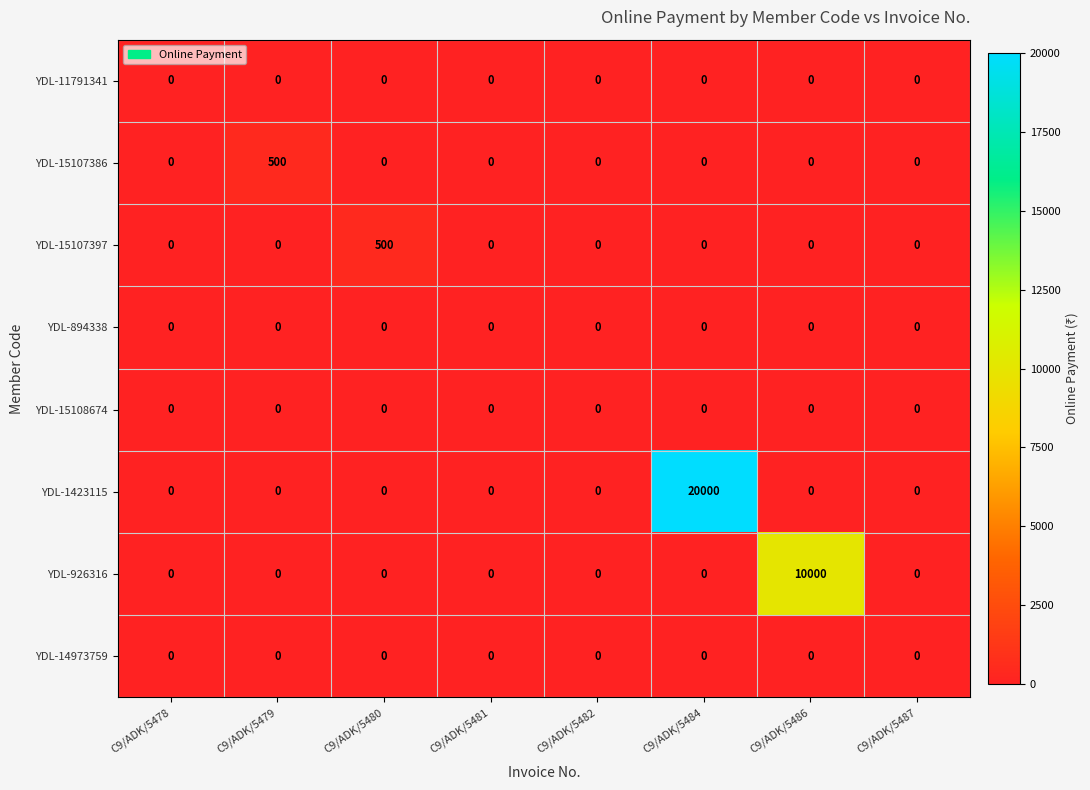

What is the total value across all series at C9/ADK/5479?

500